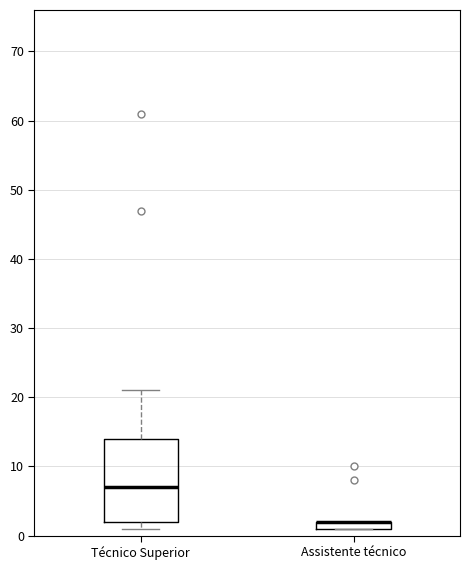

Where is the lower edge of the box for Assistente técnico on the y-axis? The values are not printed on the chart, so give them approximately, as read against the axis.

1